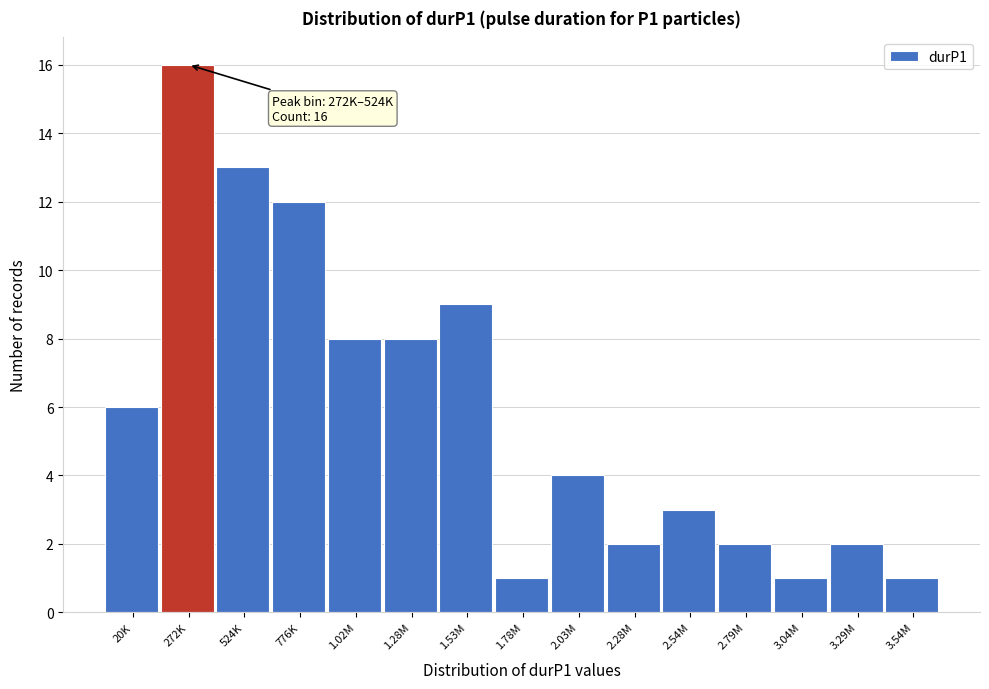

Reading left to right, transcribe all the data shown in this chart.

6	16	13	12	8	8	9	1	4	2	3	2	1	2	1